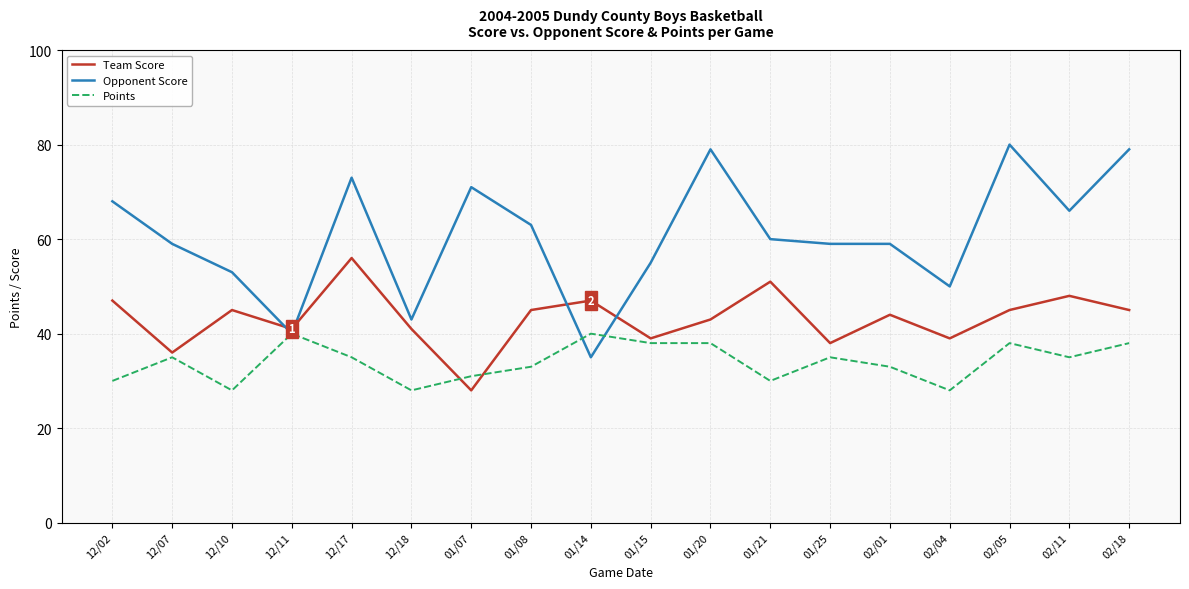

What is the total value across all series at 02/05?

163